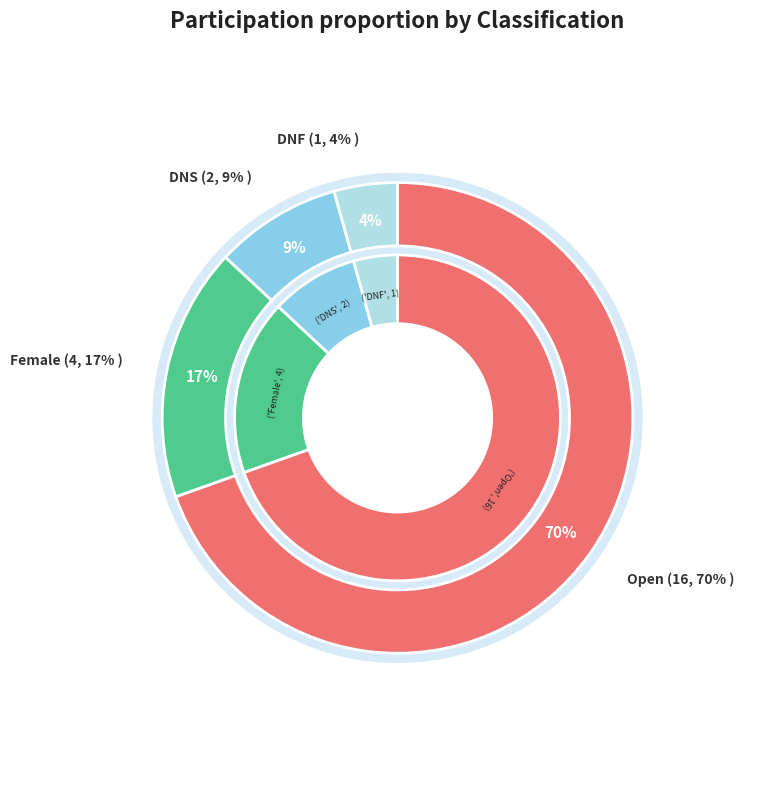

To the nearest percent, what is the difference between the DNS and Open slice percentages?

61%